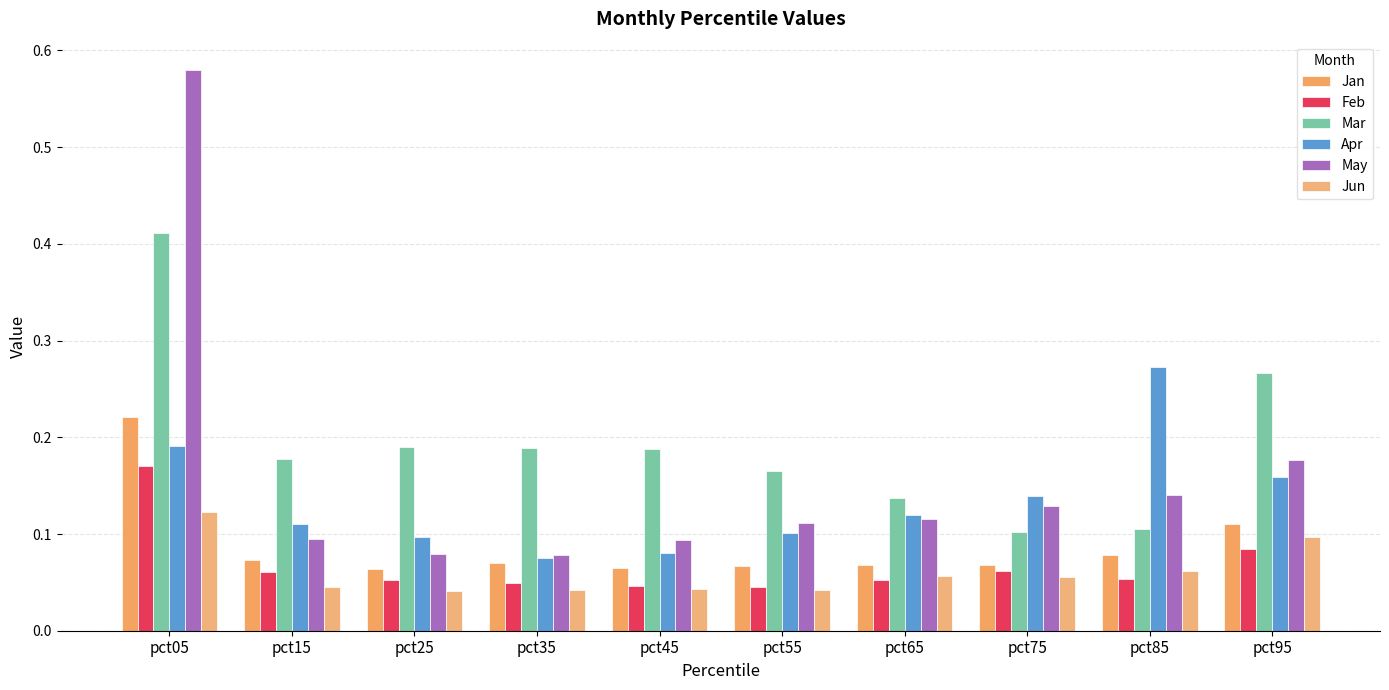

Reading left to right, extract all data points from this chart.

Jan: pct05=0.2	pct15=0.1	pct25=0.1	pct35=0.1	pct45=0.1	pct55=0.1	pct65=0.1	pct75=0.1	pct85=0.1	pct95=0.1
Feb: pct05=0.2	pct15=0.1	pct25=0.1	pct35=0.0	pct45=0.0	pct55=0.0	pct65=0.1	pct75=0.1	pct85=0.1	pct95=0.1
Mar: pct05=0.4	pct15=0.2	pct25=0.2	pct35=0.2	pct45=0.2	pct55=0.2	pct65=0.1	pct75=0.1	pct85=0.1	pct95=0.3
Apr: pct05=0.2	pct15=0.1	pct25=0.1	pct35=0.1	pct45=0.1	pct55=0.1	pct65=0.1	pct75=0.1	pct85=0.3	pct95=0.2
May: pct05=0.6	pct15=0.1	pct25=0.1	pct35=0.1	pct45=0.1	pct55=0.1	pct65=0.1	pct75=0.1	pct85=0.1	pct95=0.2
Jun: pct05=0.1	pct15=0.0	pct25=0.0	pct35=0.0	pct45=0.0	pct55=0.0	pct65=0.1	pct75=0.1	pct85=0.1	pct95=0.1